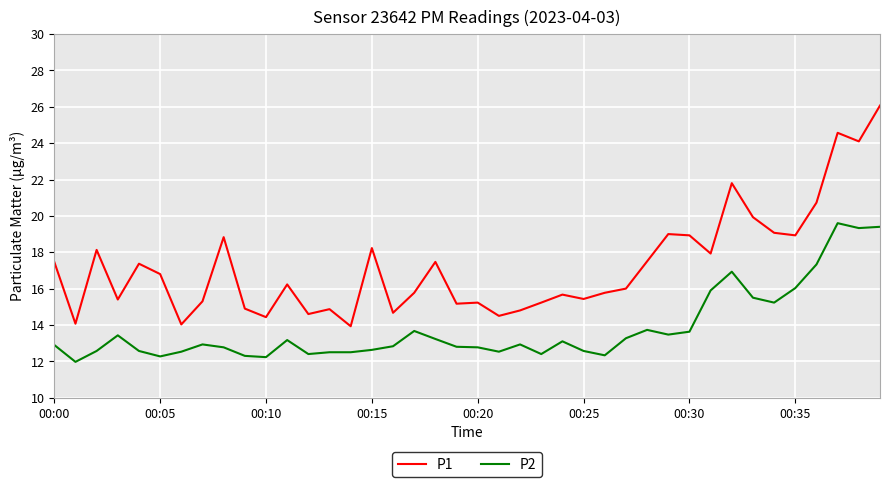

What is the lowest value of the P2 series?

12.0